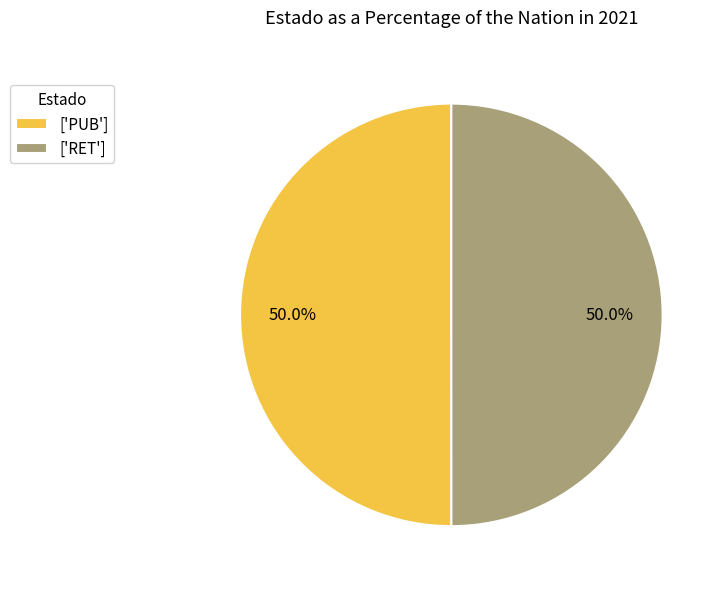

What percentage do ['RET'] and ['PUB'] together represent?

100.0%